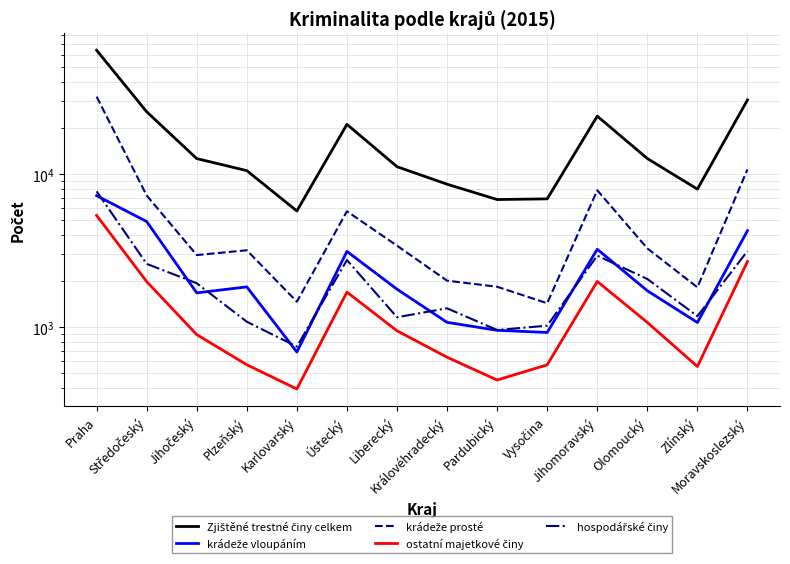

True or false: krádeže vloupáním has a value of 5566 at Jihomoravský.

False